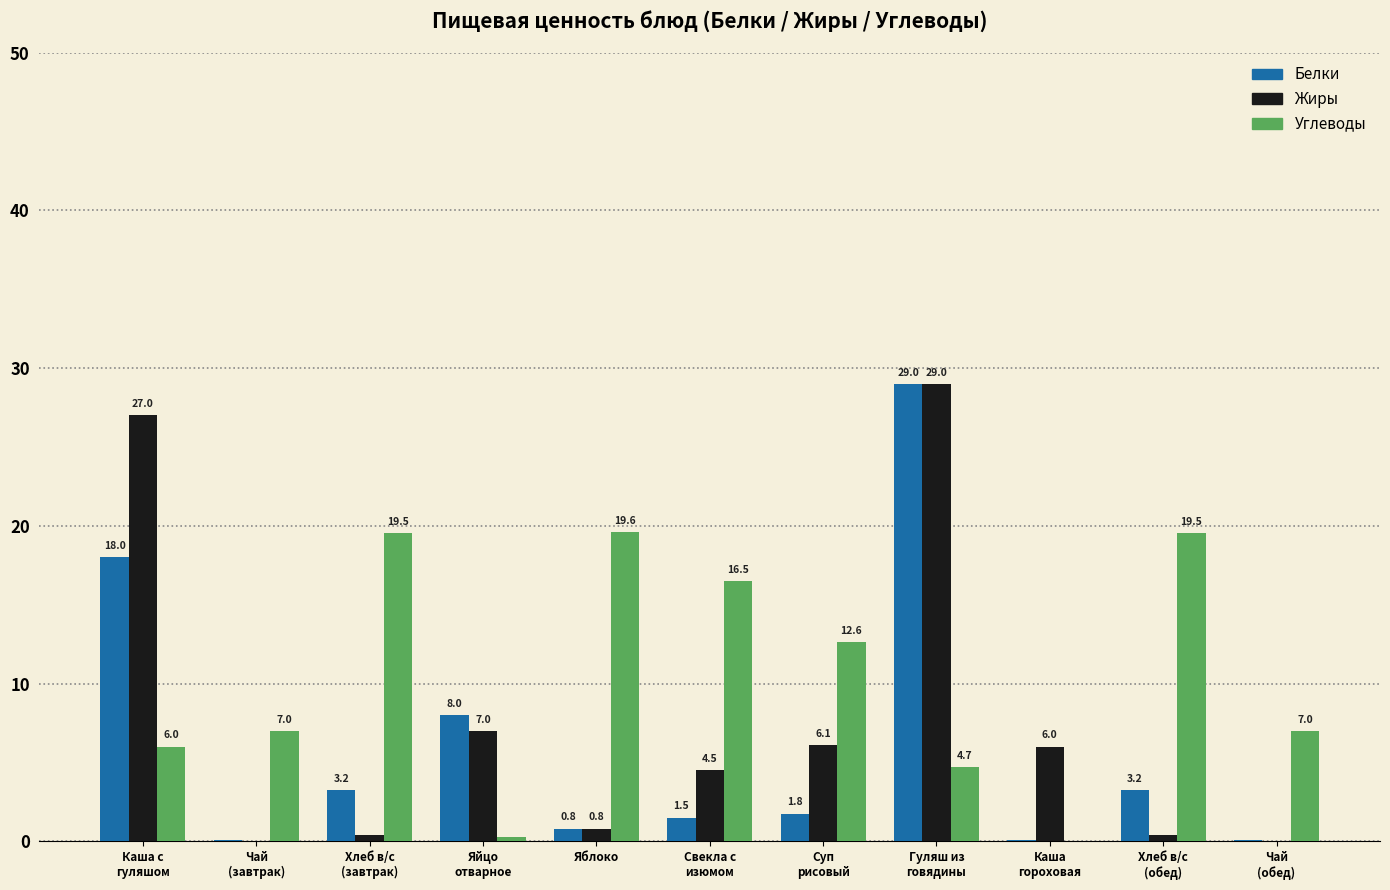

Are the bars grouped side by side (vs. stacked)?

Yes